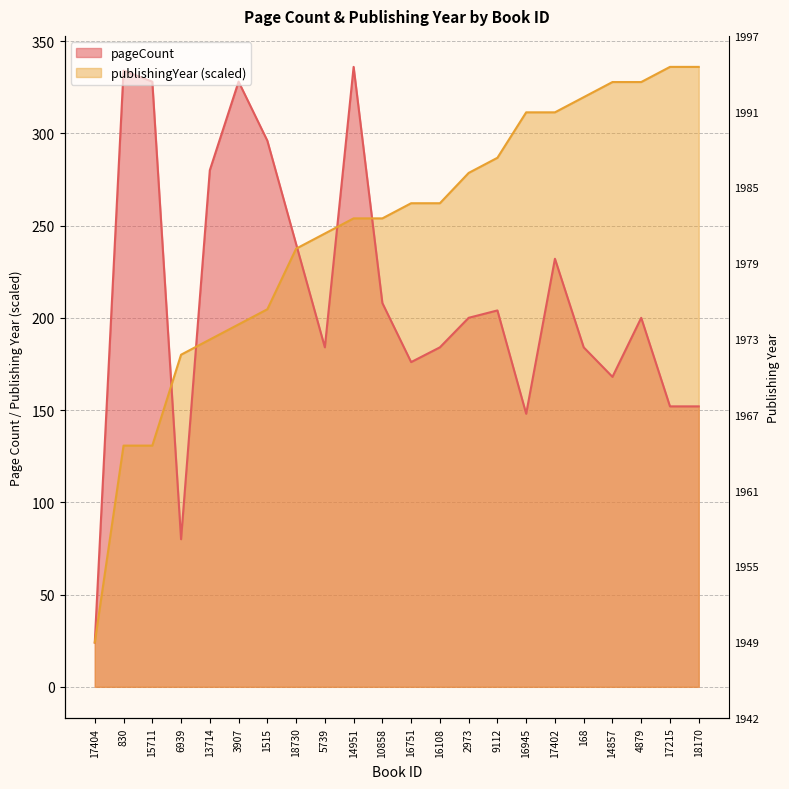

What is the minimum value shown in the chart?

24.0